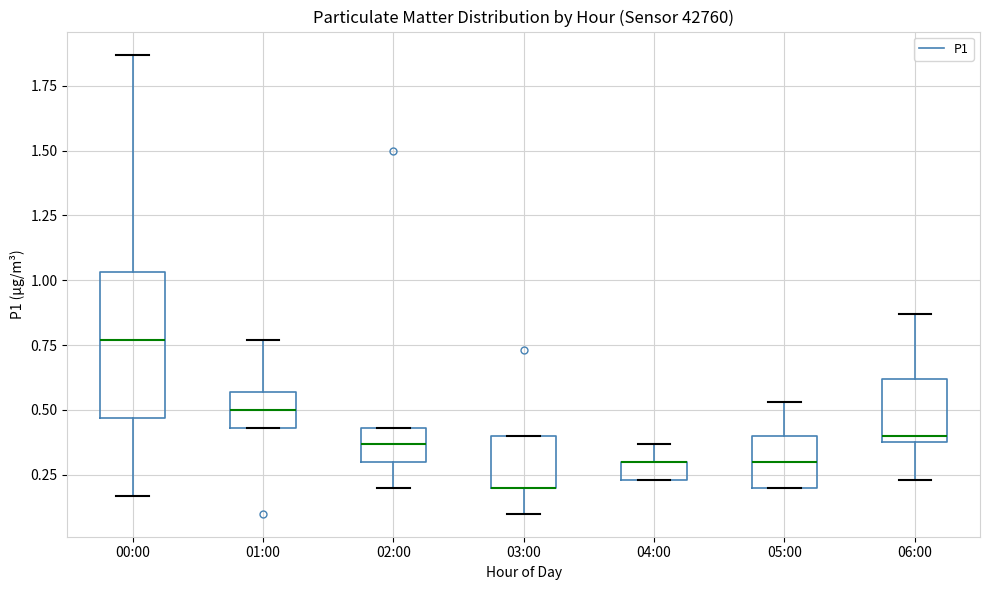

Which box is the tallest, from its lower edge to its upper edge?

00:00